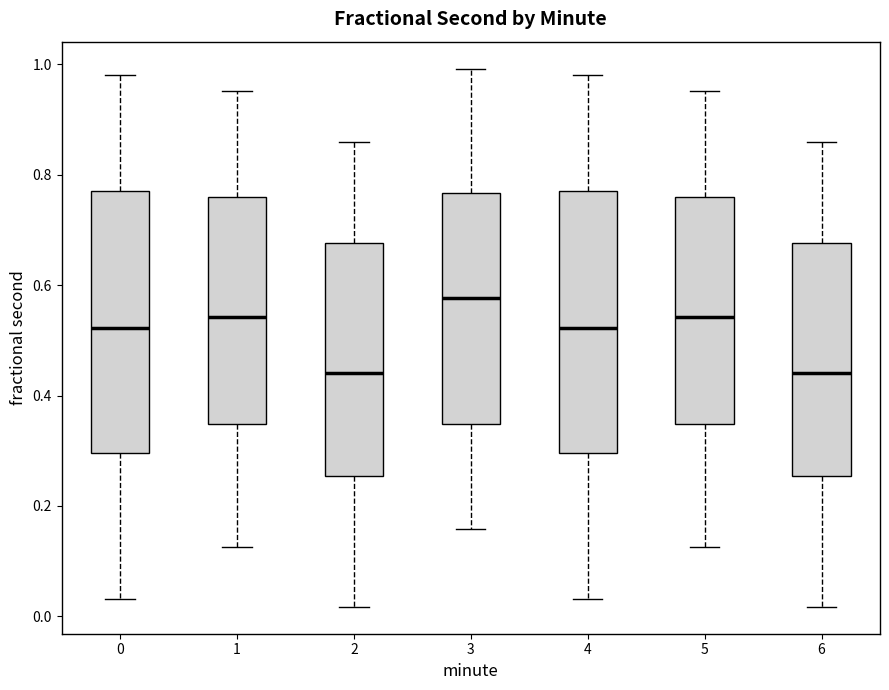

Reading left to right, read every box against the y-axis: the position of its median line, the range the box covers, and the ends of its whiskers. The values are not printed on the chart, so give them approximately, as read against the axis.

0: median 0.52, box 0.30 to 0.78, whiskers 0.04 to 0.98
1: median 0.54, box 0.34 to 0.76, whiskers 0.12 to 0.96
2: median 0.44, box 0.26 to 0.68, whiskers 0.02 to 0.86
3: median 0.58, box 0.34 to 0.76, whiskers 0.16 to 1.00
4: median 0.52, box 0.30 to 0.78, whiskers 0.04 to 0.98
5: median 0.54, box 0.34 to 0.76, whiskers 0.12 to 0.96
6: median 0.44, box 0.26 to 0.68, whiskers 0.02 to 0.86